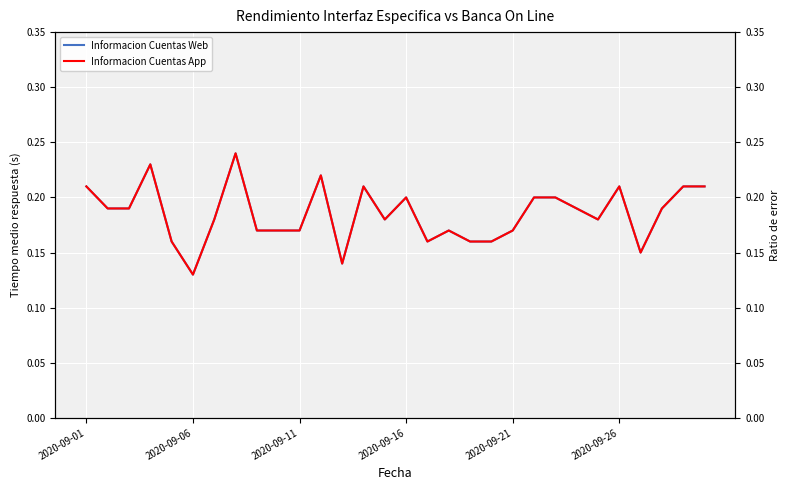

List the series in order of their peak value, lowest first.

Informacion Cuentas Web, Informacion Cuentas App